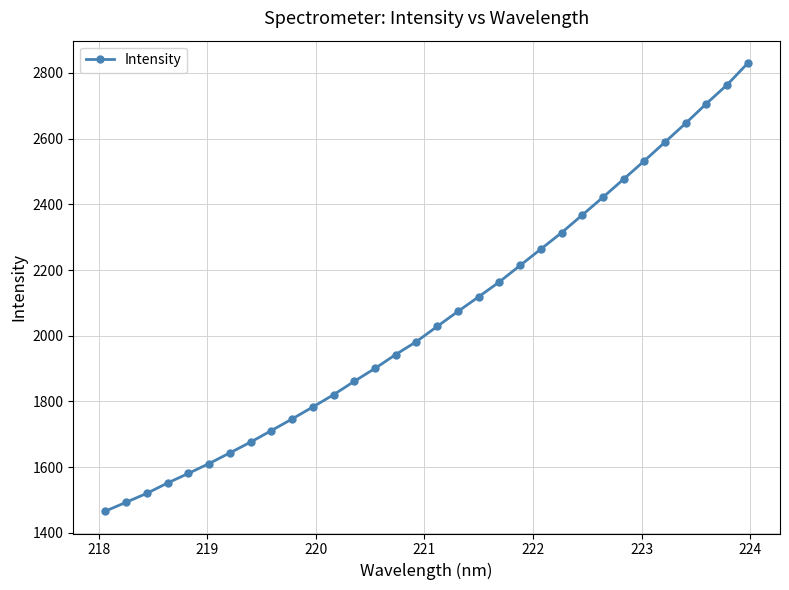

True or false: there are more than 2 points higher than both neighbors.

False